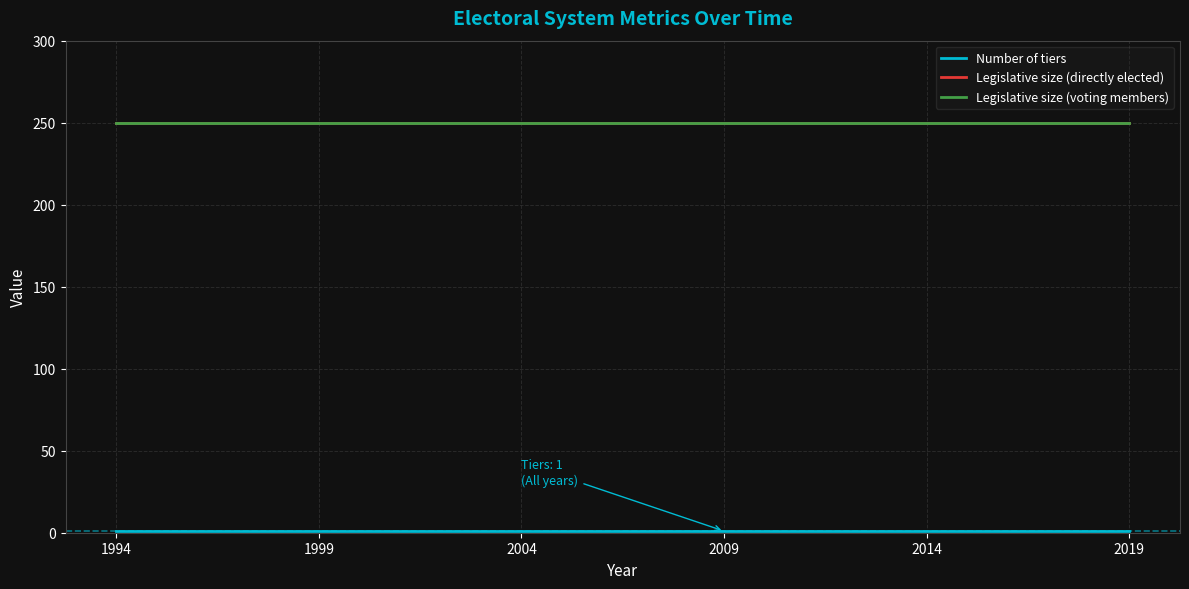

What is the value of the Legislative size (voting members) point at the 3rd from the left?

250